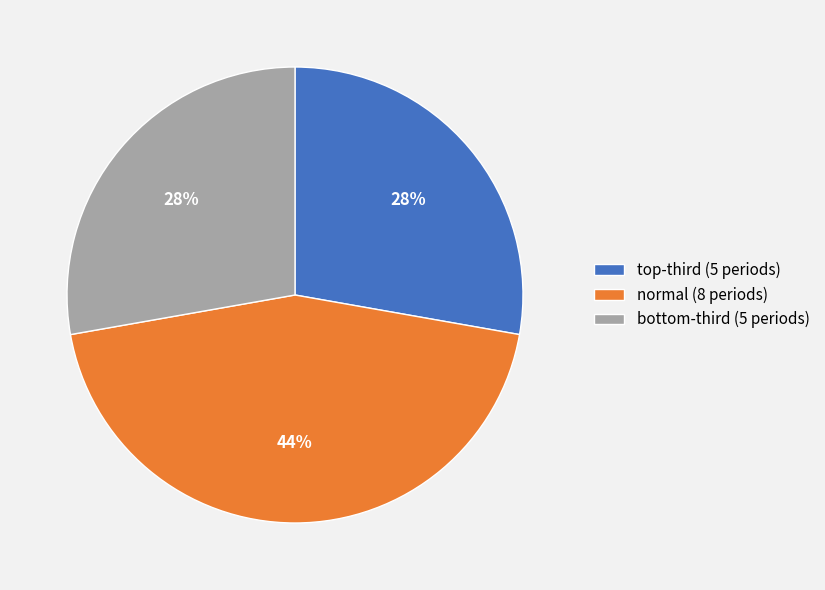

What percentage is the normal slice, to the nearest percent?

44%